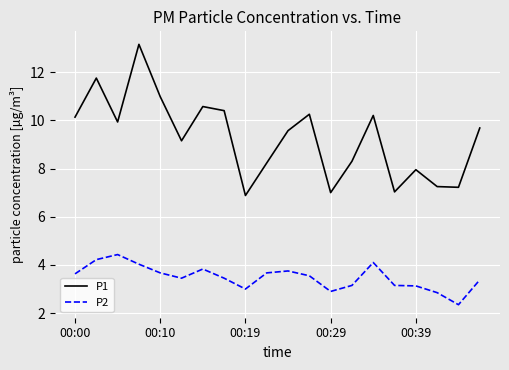

Which series has the largest total across all categories?

P1